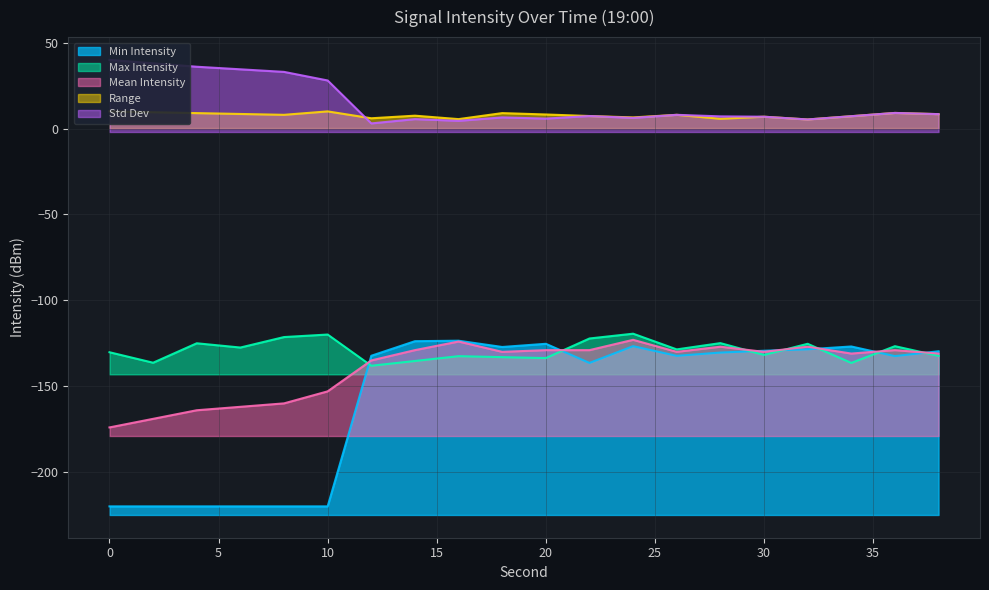

Which series has the largest total across all categories?

Std Dev